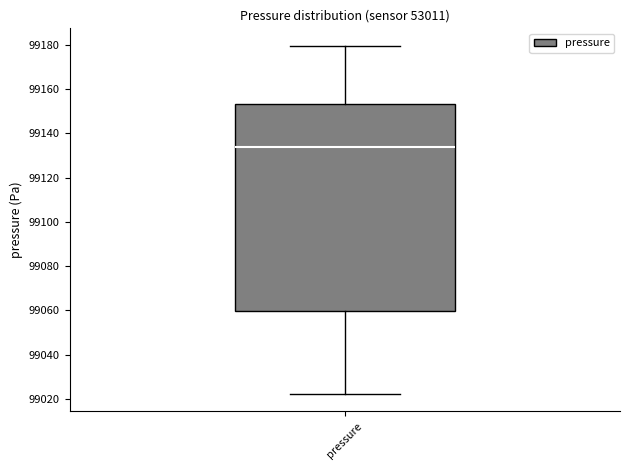

Transcribe this box plot: give where the median line is, the range the box spans, and where the two whiskers end, as read against the y-axis. The values are not printed on the chart, so give them approximately, as read against the axis.

median 99134, box 99060 to 99154, whiskers 99022 to 99180